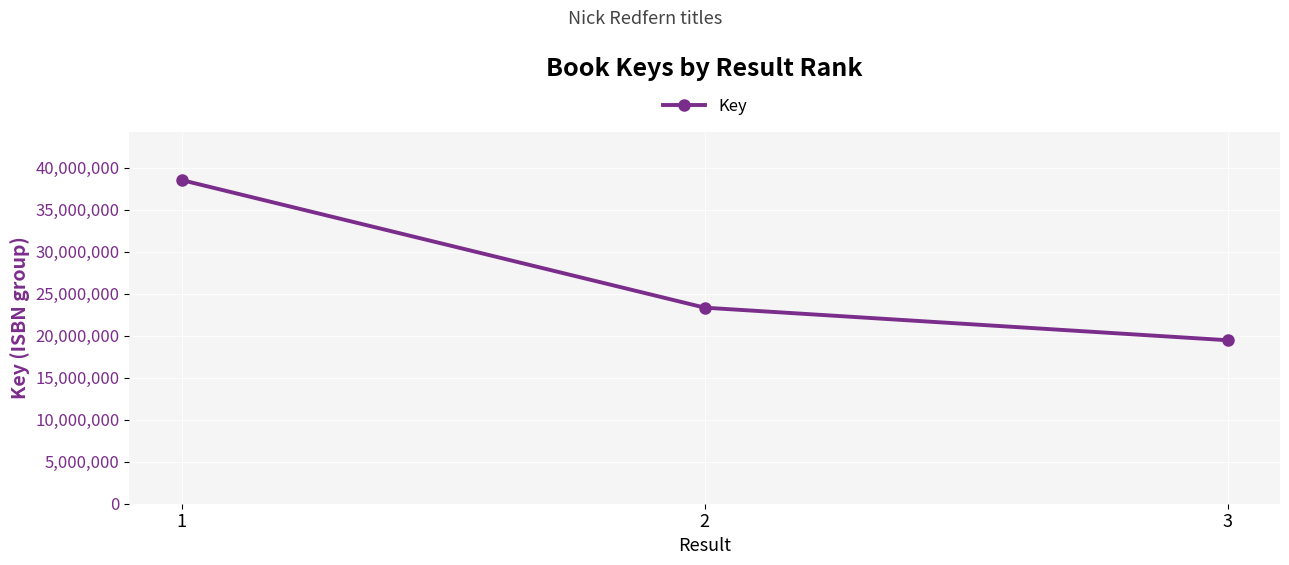

The chart shows a value of 23343779 at 2. True or false?

True